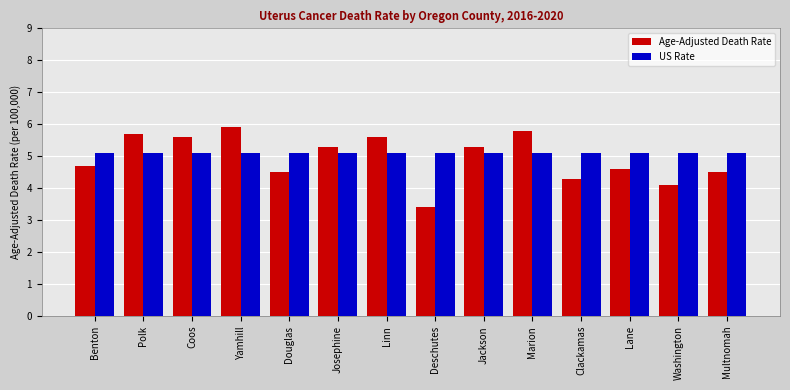

At which label does Age-Adjusted Death Rate reach its minimum?

Deschutes